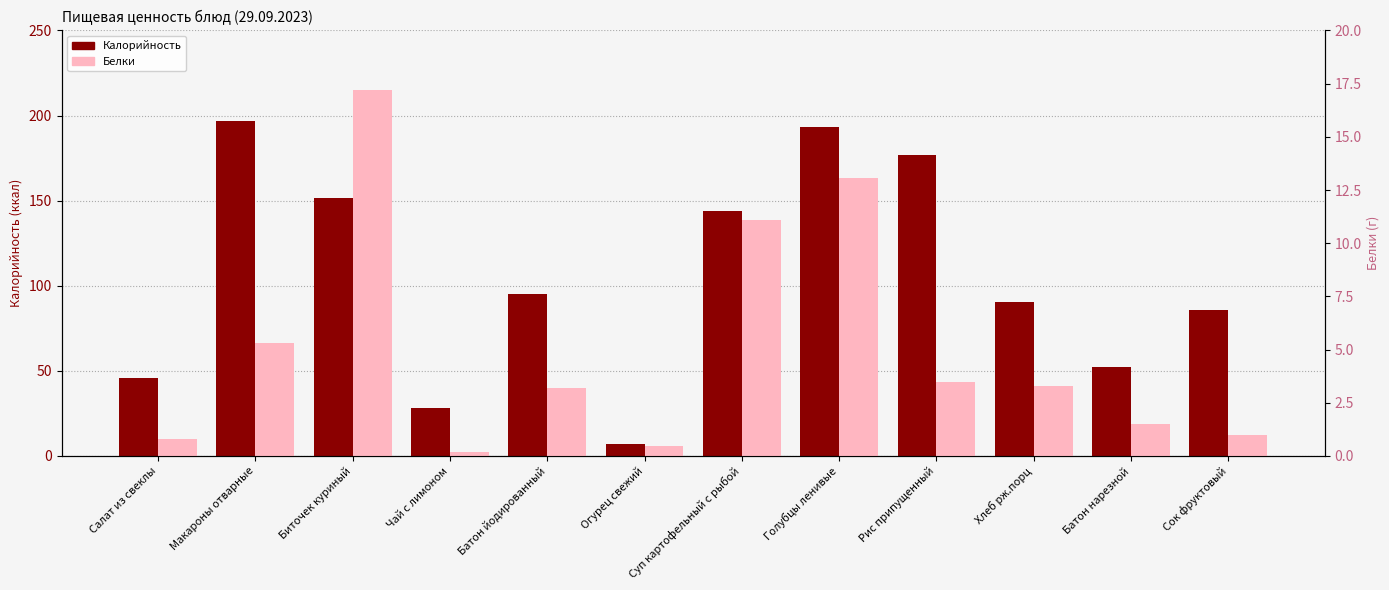

Which series changed the most between Салат из свеклы and Рис припущенный?

Калорийность